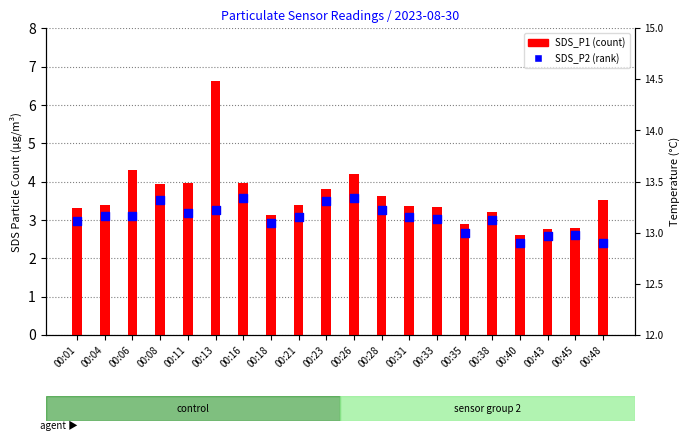

Which series reaches the maximum Y coordinate?

SDS_P1